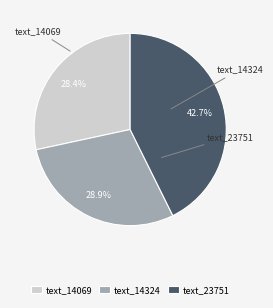

How many slices are in this pie chart?

3